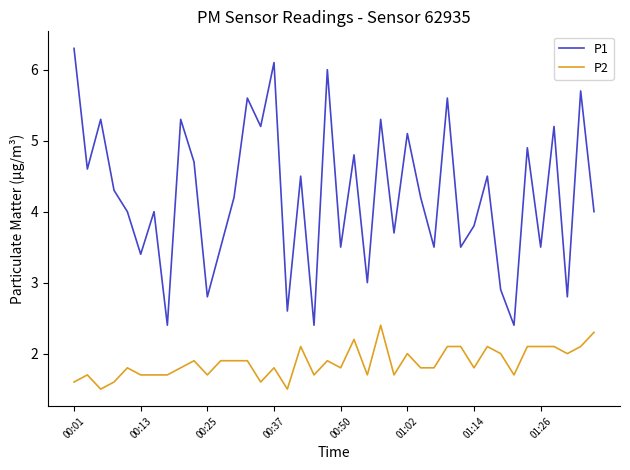

What is the difference between the maximum and minimum values in the P1 series?

3.9